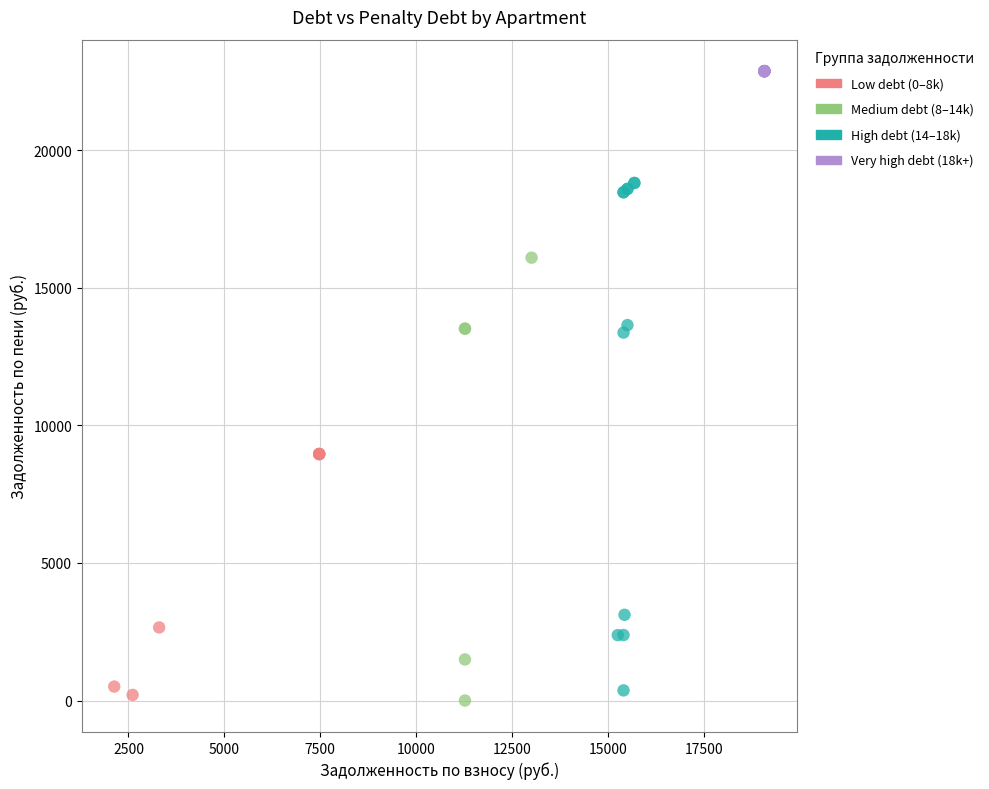

Which series reaches the minimum Y coordinate?

Medium debt (8–14k)